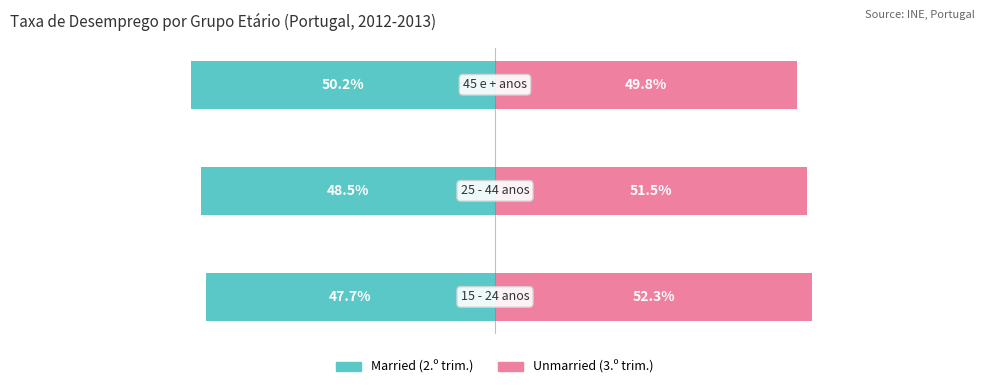

The value of Unmarried at 0 is 52.3. True or false?

True